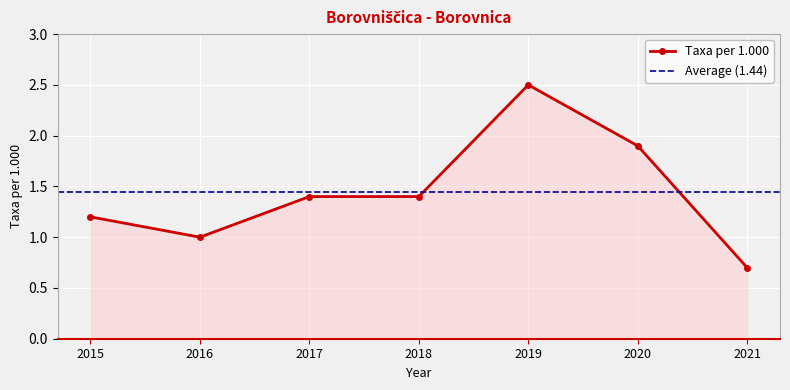

The value at 2019 is 2.5. True or false?

True